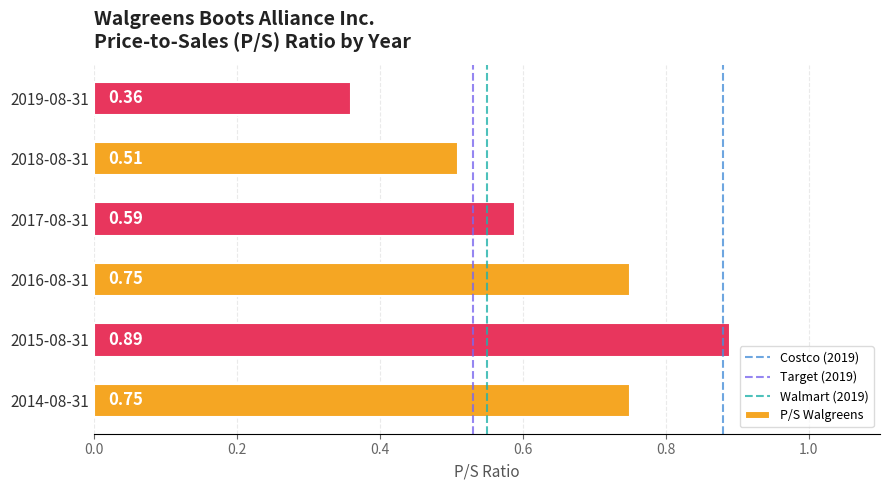

How many values are between 0 and 1?

6